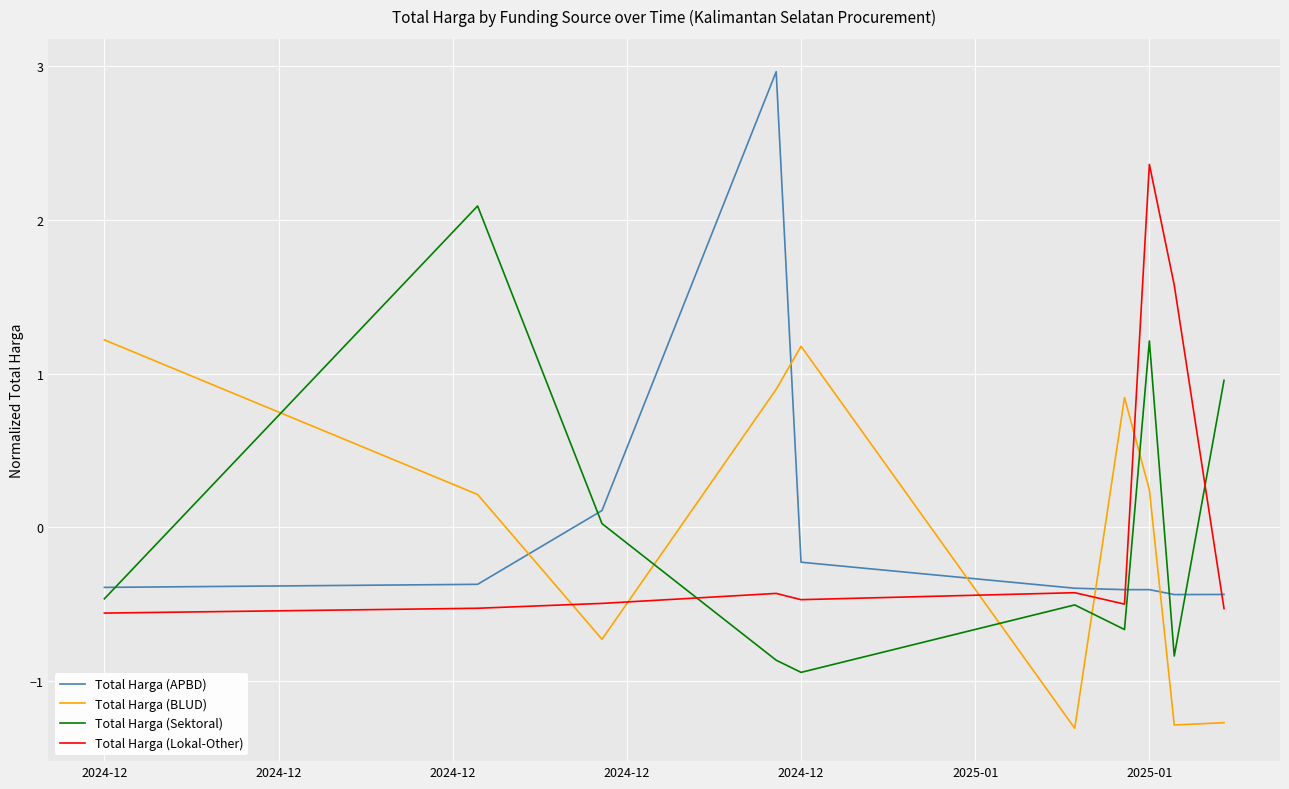

True or false: Total Harga (APBD) and Total Harga (BLUD) intersect in this chart.

True